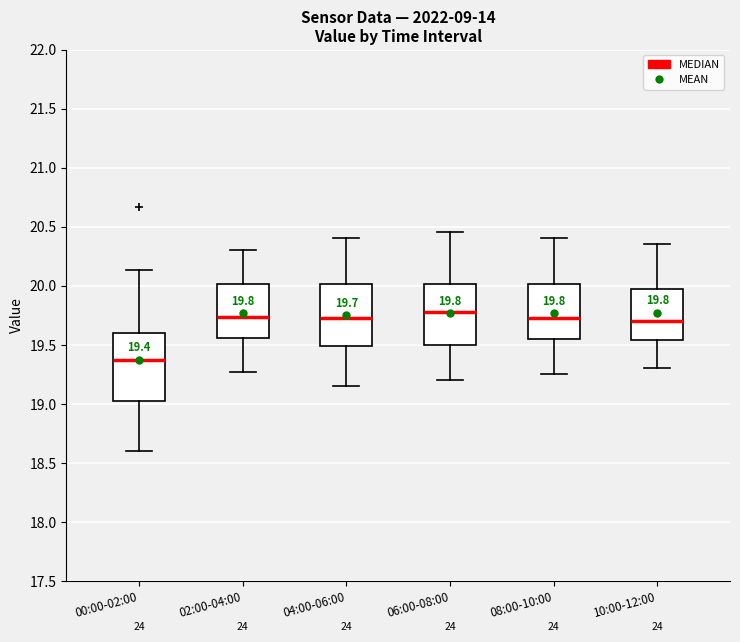

Comparing the boxes themselves (not the whiskers), which one is the tallest?

00:00-02:00